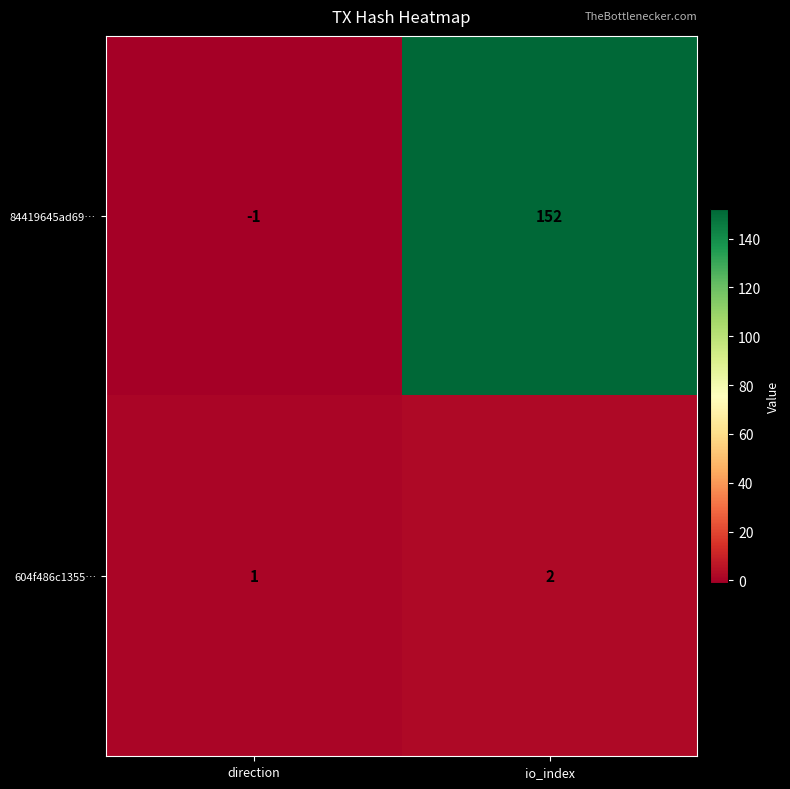

Count the number of categories in the chart.

2